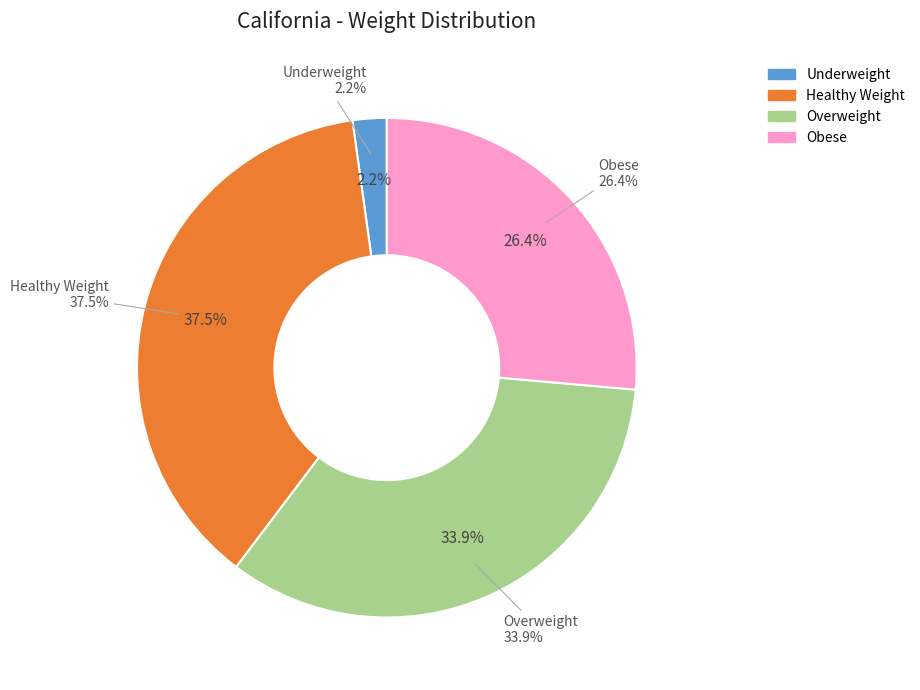

To the nearest percent, what percentage of the pie is Underweight?

2%